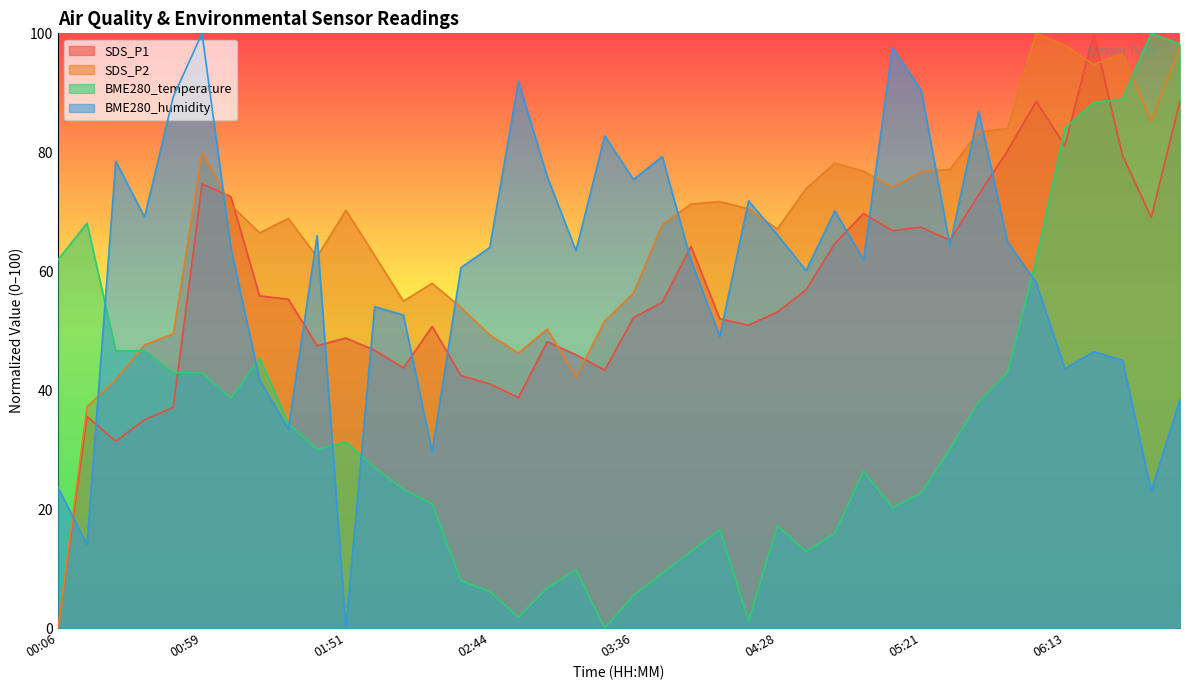

Is it true that SDS_P2 equals 97.8 at 06:55?

True